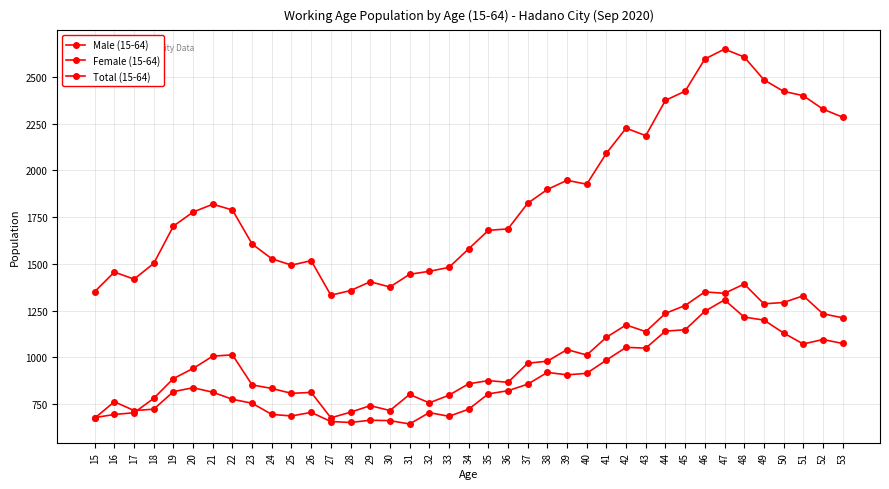

What is the value of the Male (15-64) point at the 6th from the left?

940